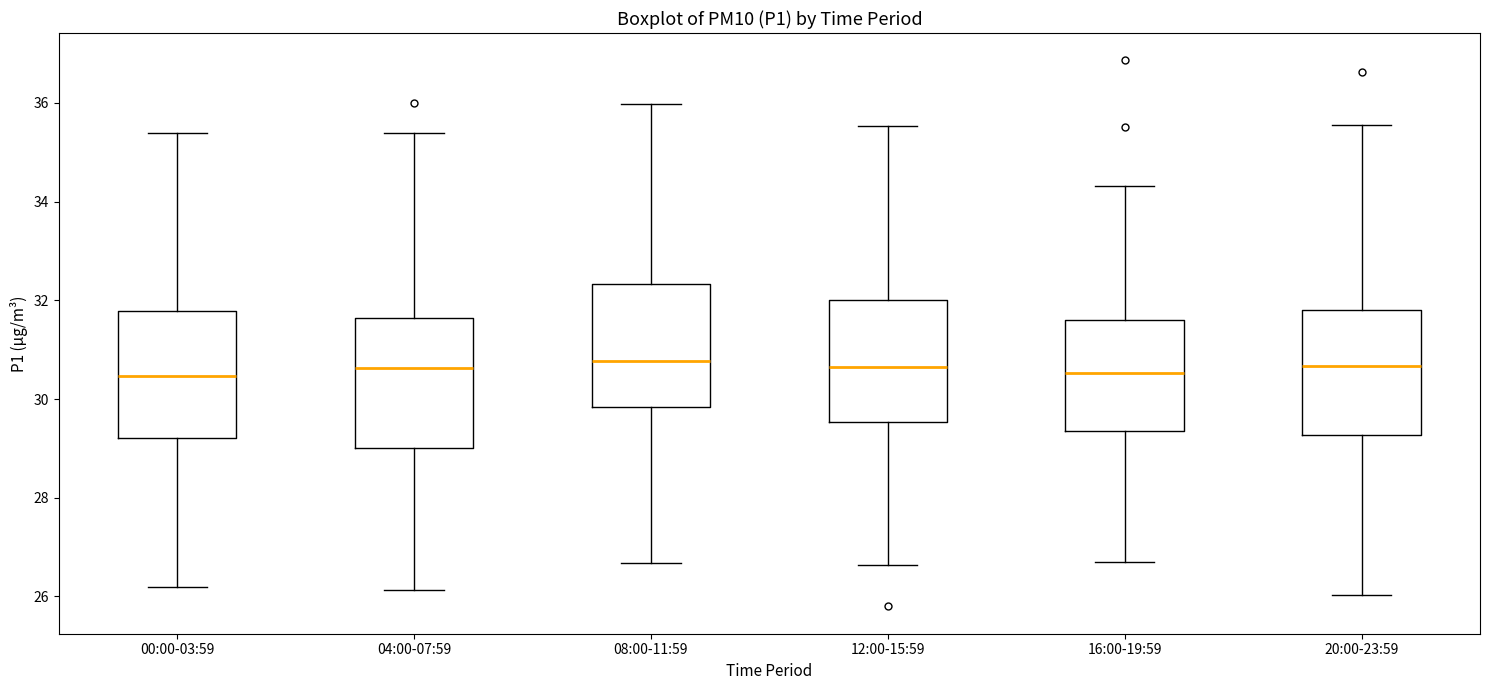

Reading left to right, transcribe this box plot: for each box, give where its median line is, the range the box spans, and where its two whiskers end, as read against the y-axis. The values are not printed on the chart, so give them approximately, as read against the axis.

00:00-03:59: median 30.4, box 29.2 to 31.8, whiskers 26.2 to 35.4
04:00-07:59: median 30.6, box 29.0 to 31.6, whiskers 26.2 to 35.4
08:00-11:59: median 30.8, box 29.8 to 32.4, whiskers 26.6 to 36.0
12:00-15:59: median 30.6, box 29.6 to 32.0, whiskers 26.6 to 35.6
16:00-19:59: median 30.6, box 29.4 to 31.6, whiskers 26.8 to 34.4
20:00-23:59: median 30.6, box 29.2 to 31.8, whiskers 26.0 to 35.6